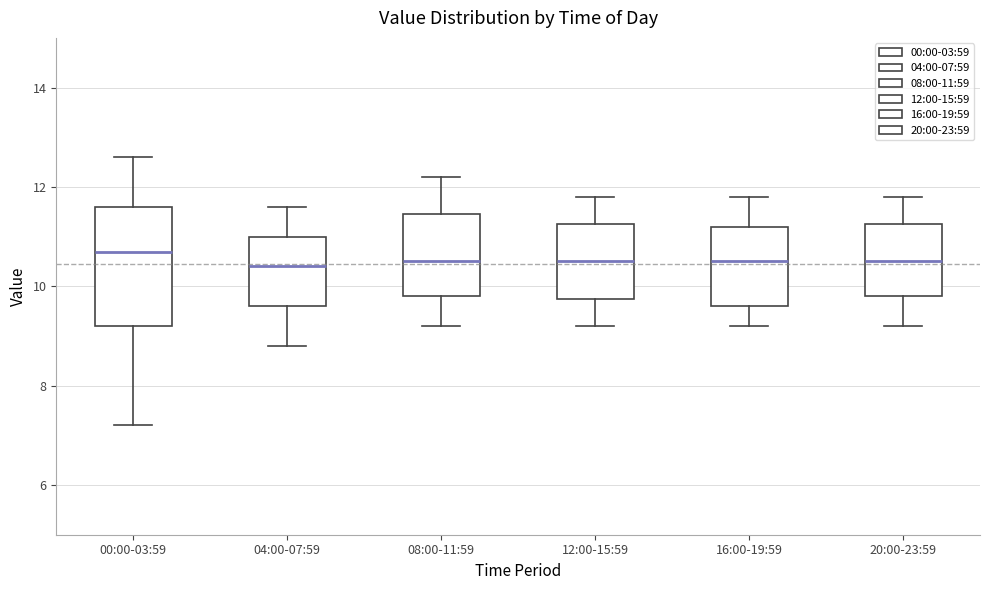

Where is the lower edge of the box for 04:00-07:59 on the y-axis? The values are not printed on the chart, so give them approximately, as read against the axis.

9.6